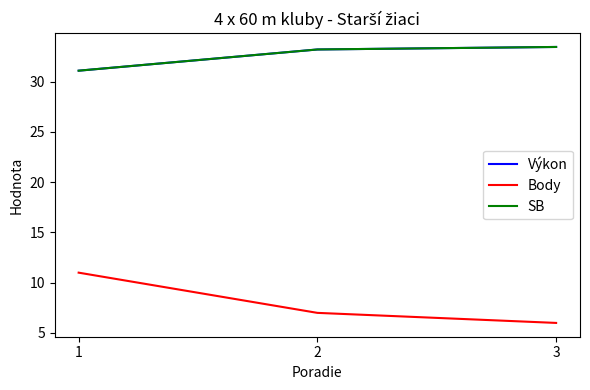

Reading left to right, transcribe all the data shown in this chart.

Výkon: 31.1	33.2	33.5
Body: 11.0	7.0	6.0
SB: 31.1	33.2	33.5